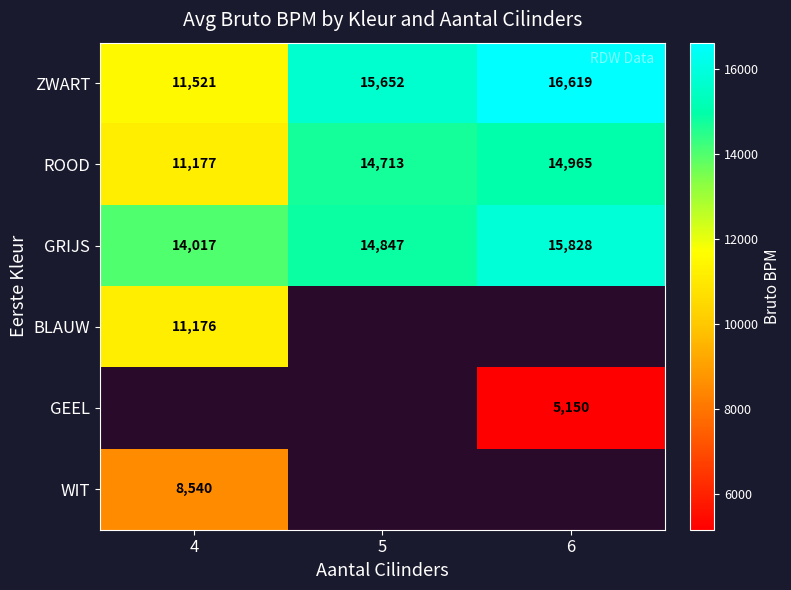

How many categories are shown in the chart?

3